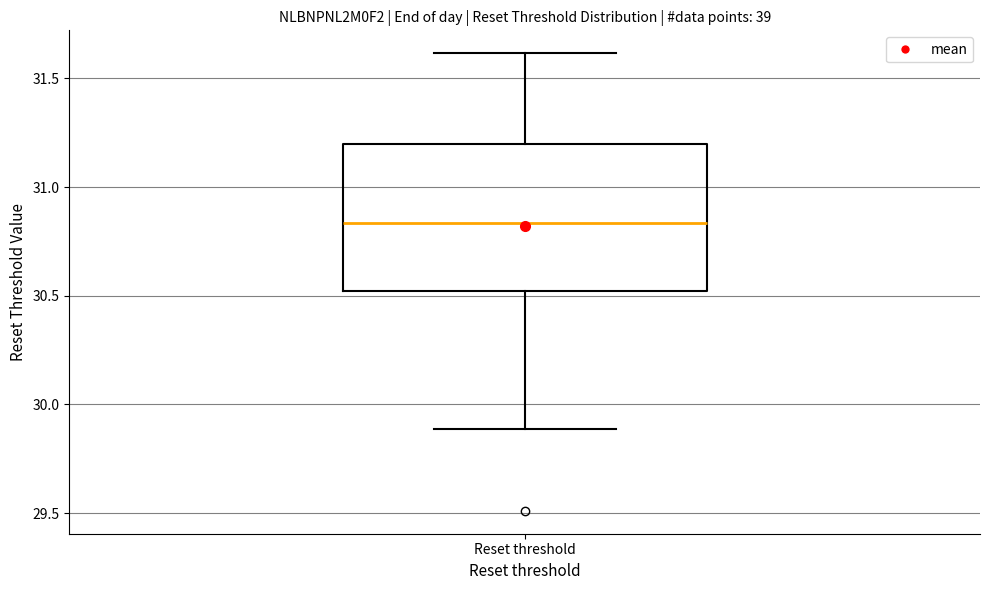

Where does the lower whisker of the box for Reset threshold end on the y-axis? The values are not printed on the chart, so give them approximately, as read against the axis.

29.90